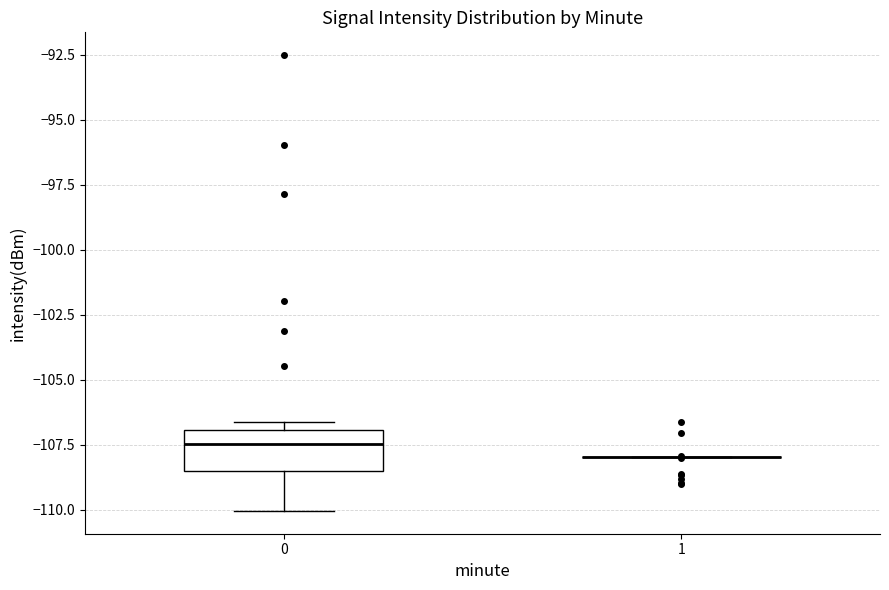

Where does the lower whisker of the box at x = 0 end on the y-axis? The values are not printed on the chart, so give them approximately, as read against the axis.

-110.0